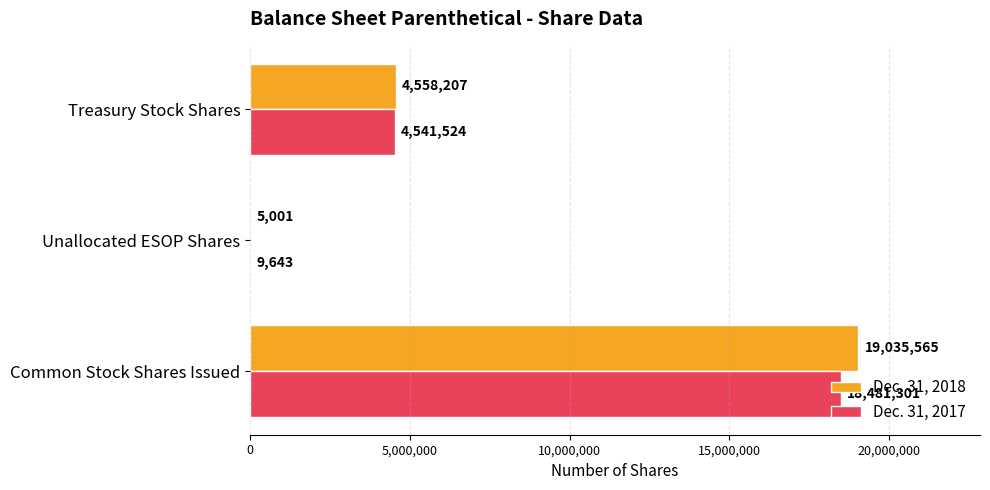

How many series are shown in this chart?

2